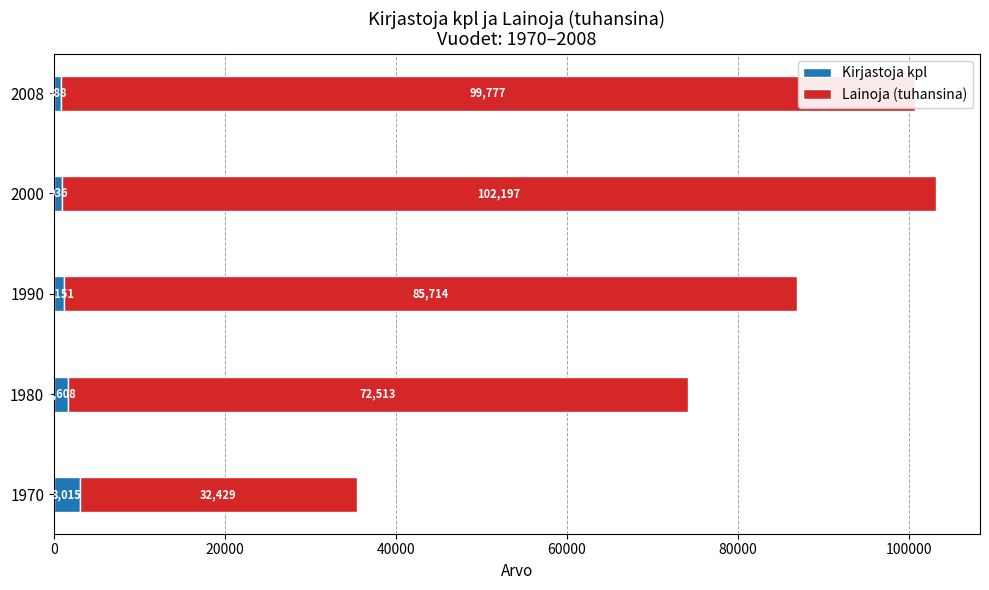

The value of Kirjastoja kpl at 2000 is 936. True or false?

True